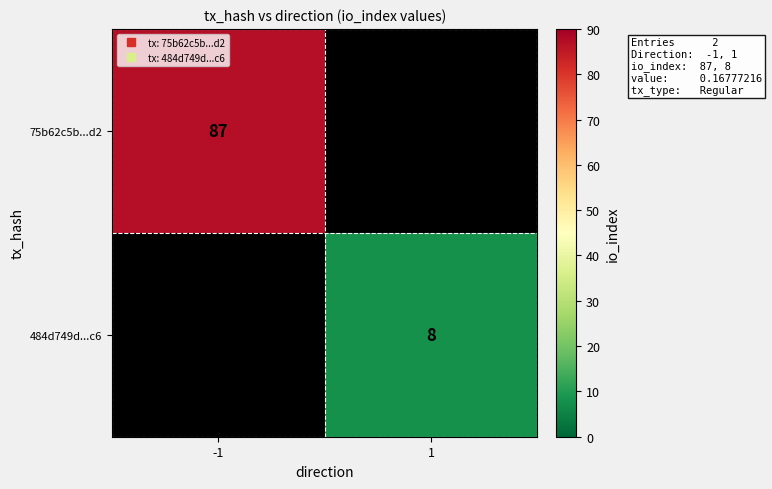

Is the value of 484d749d...c6 at -1 greater than the value of 75b62c5b...d2 at -1?

No